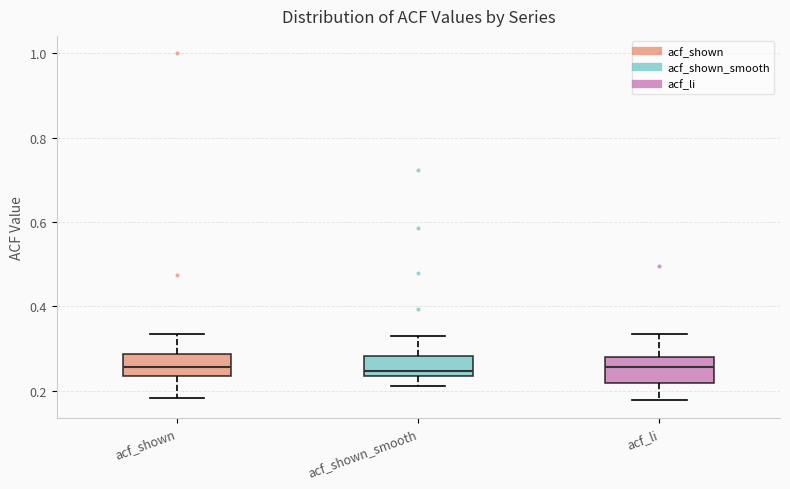

Where does the lower whisker of the box for acf_shown end on the y-axis? The values are not printed on the chart, so give them approximately, as read against the axis.

0.18